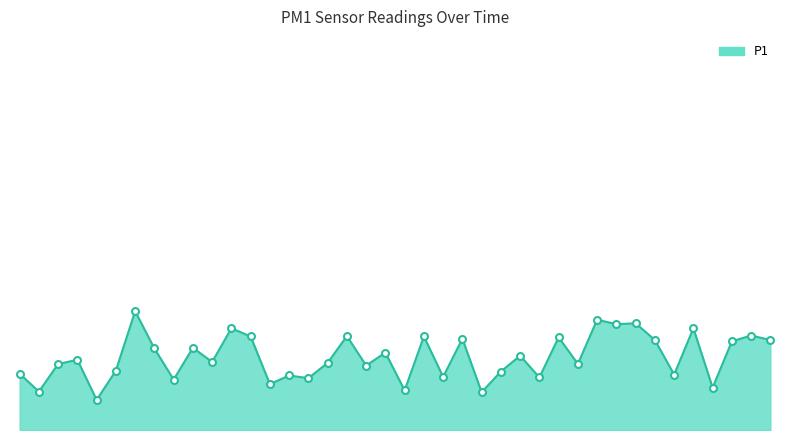

Does the chart display data point markers on the line(s)?

No